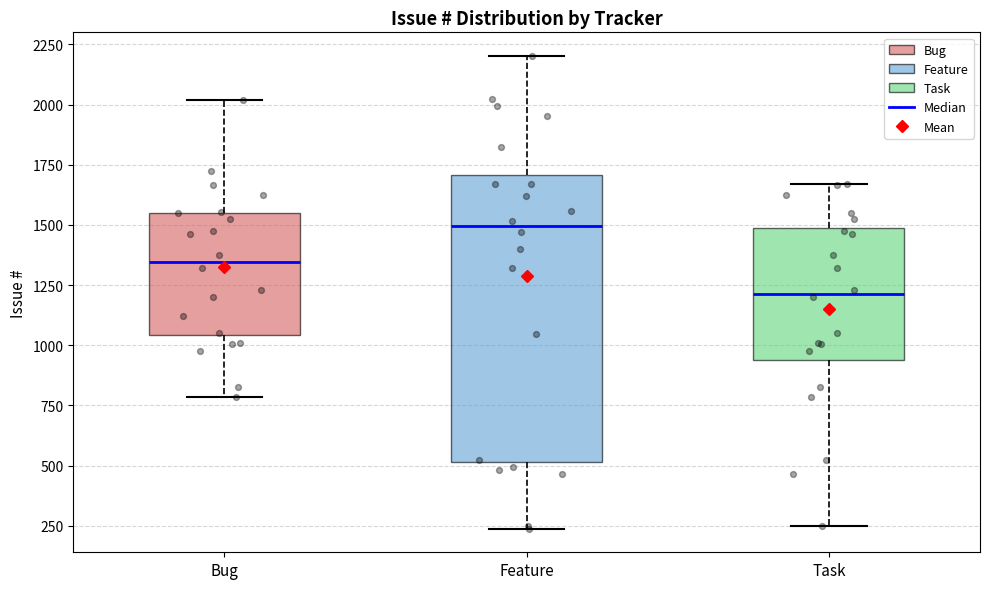

Where does the median line of the box for Task sit on the y-axis? The values are not printed on the chart, so give them approximately, as read against the axis.

1200